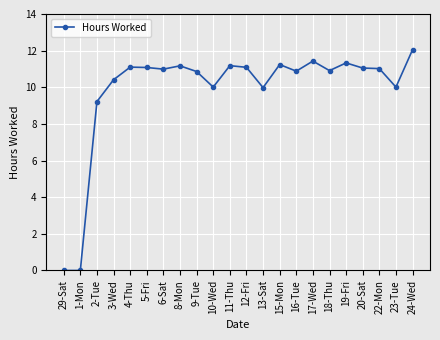

What is the label of the 5th point from the right?

19-Fri